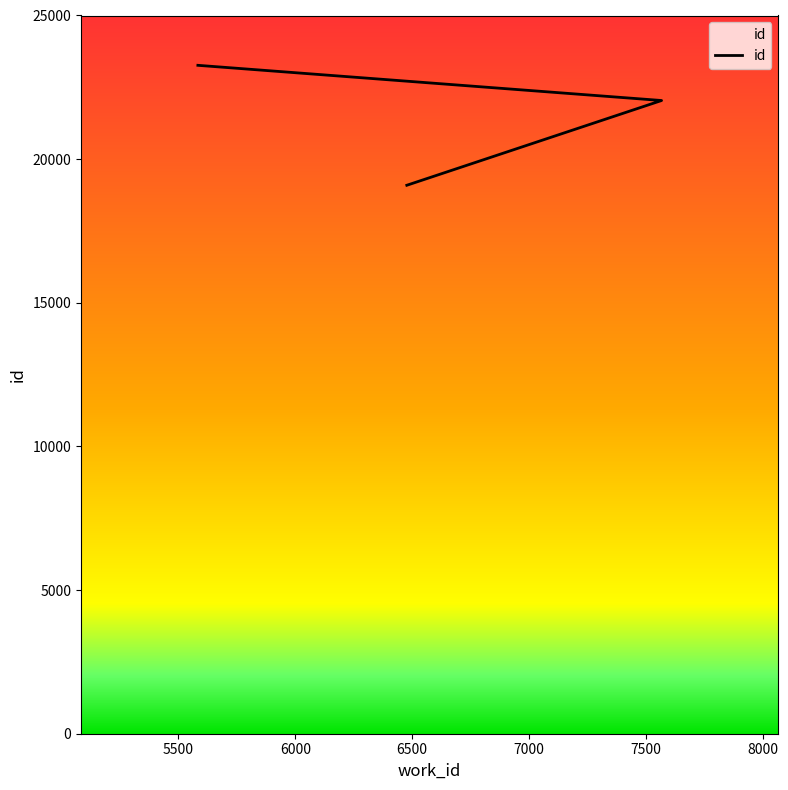

Which label corresponds to the largest value in the chart?

5583